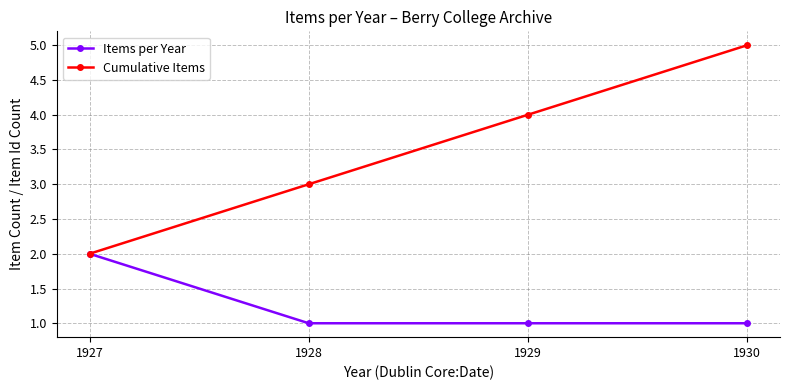

What is the approximate value of Items per Year at 1929?

1